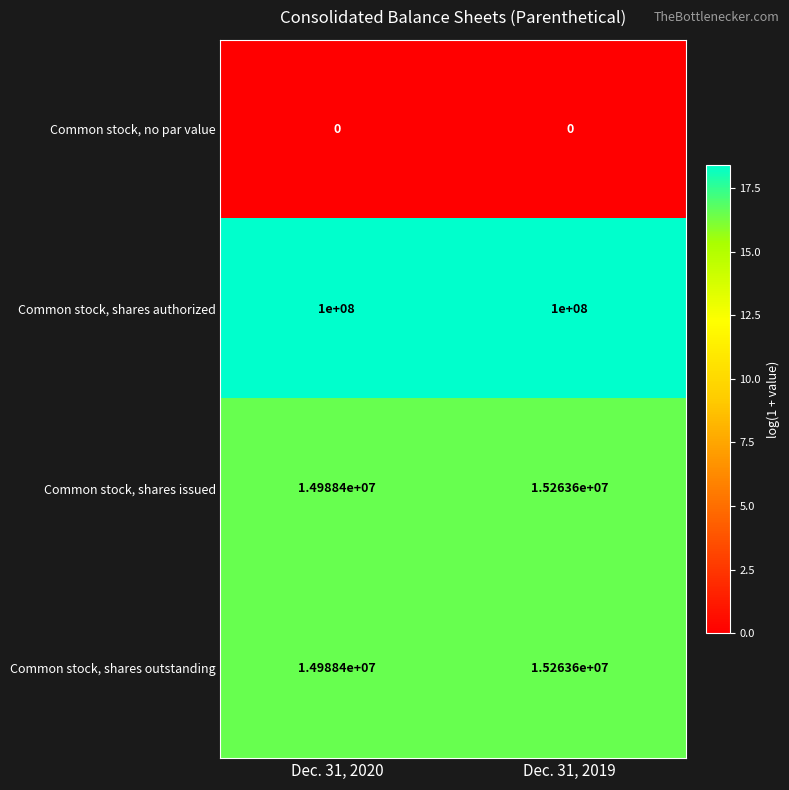

At which label is Common stock, shares outstanding closest to 15126000?

Dec. 31, 2020